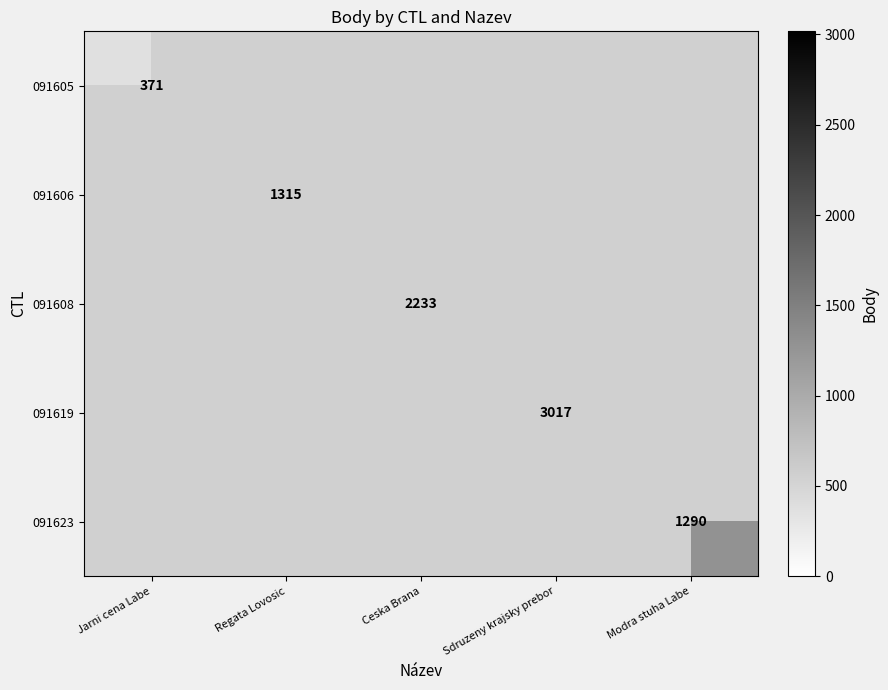

Which category has the highest value across all series?

Sdruzeny krajsky prebor